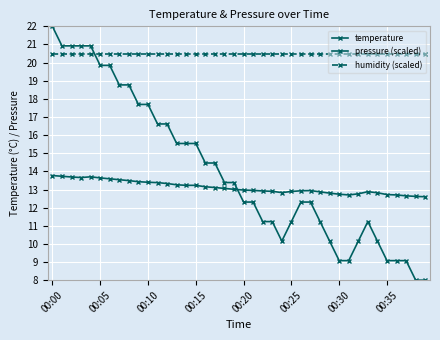

Count the number of data series in this chart.

3